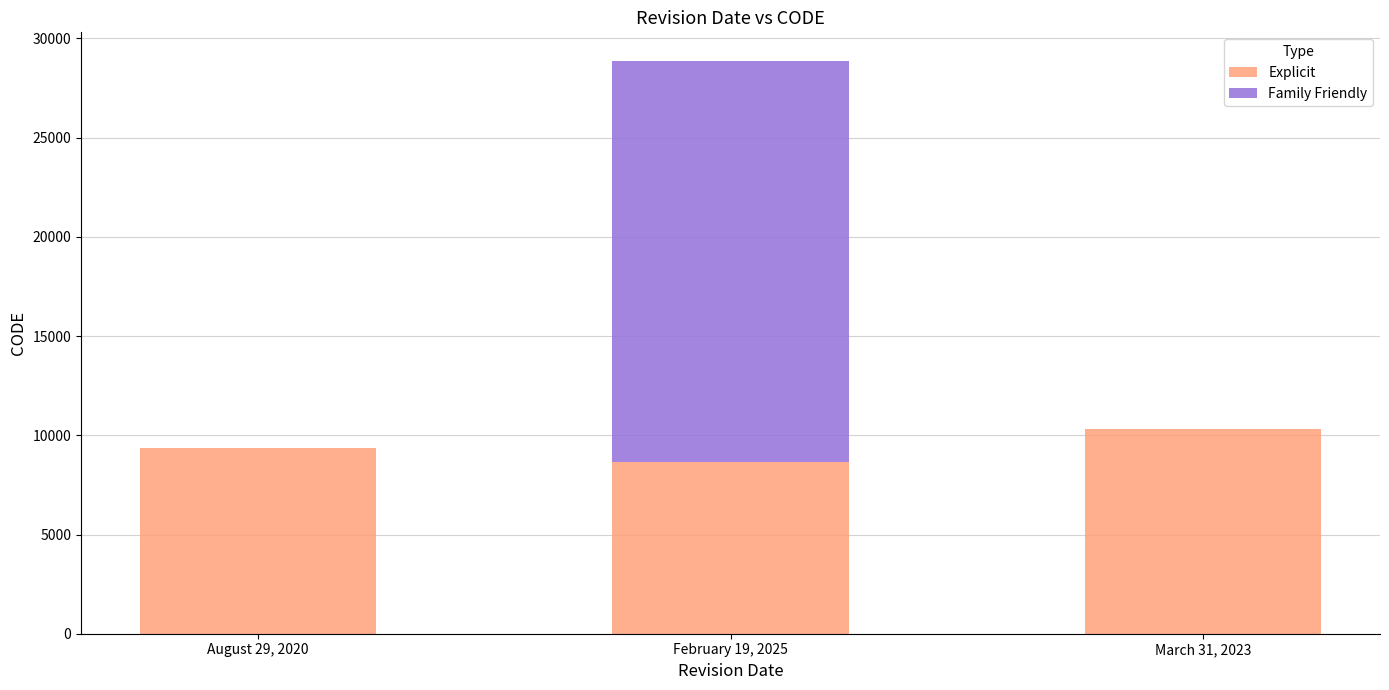

Is it true that Explicit equals 14103 at August 29, 2020?

False